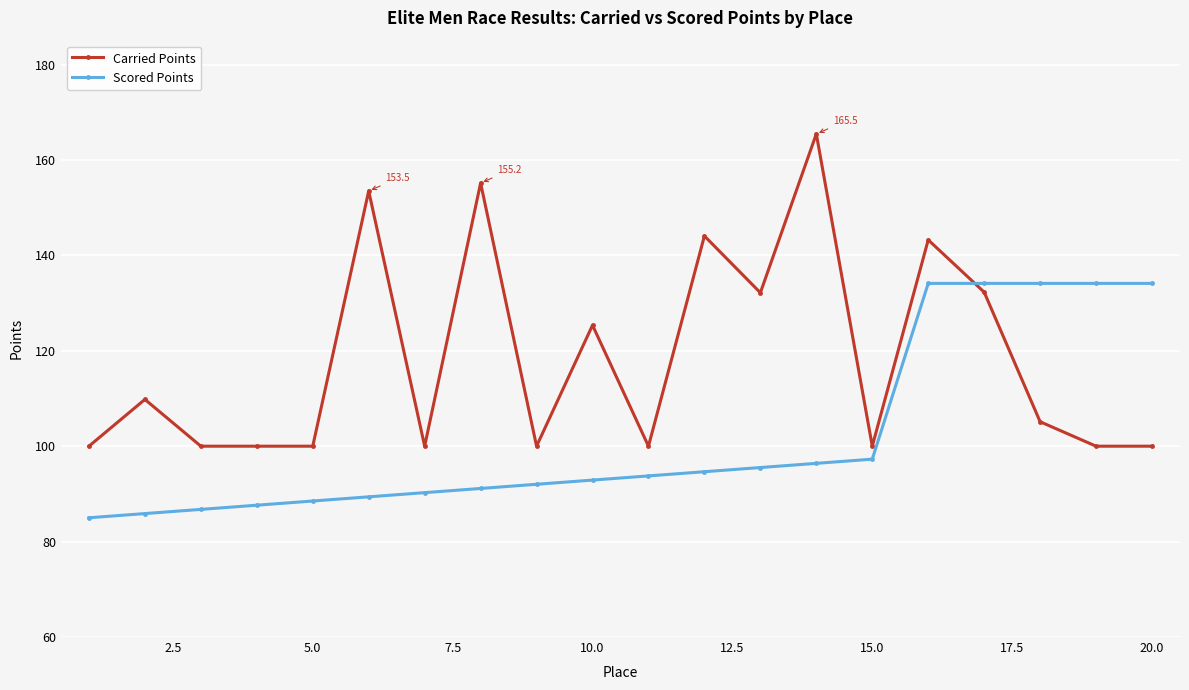

How many categories are shown in the chart?

20